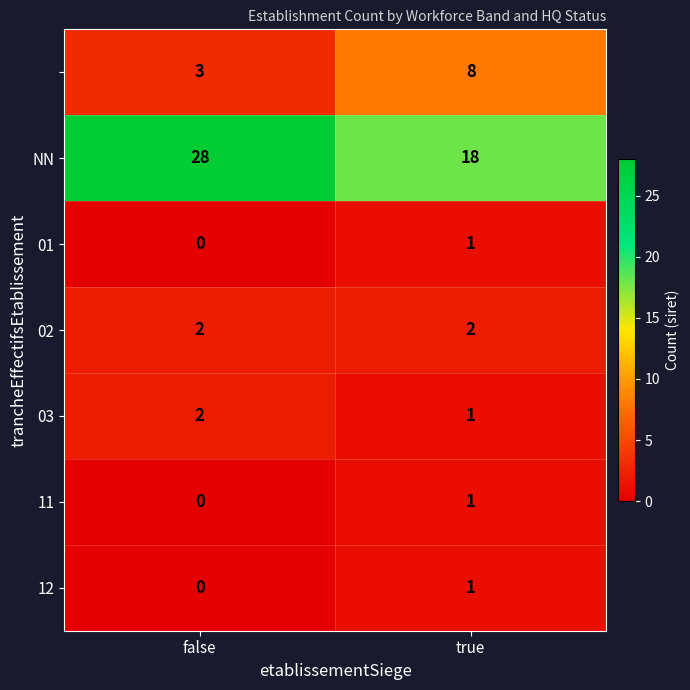

How many data points does each series have?

2